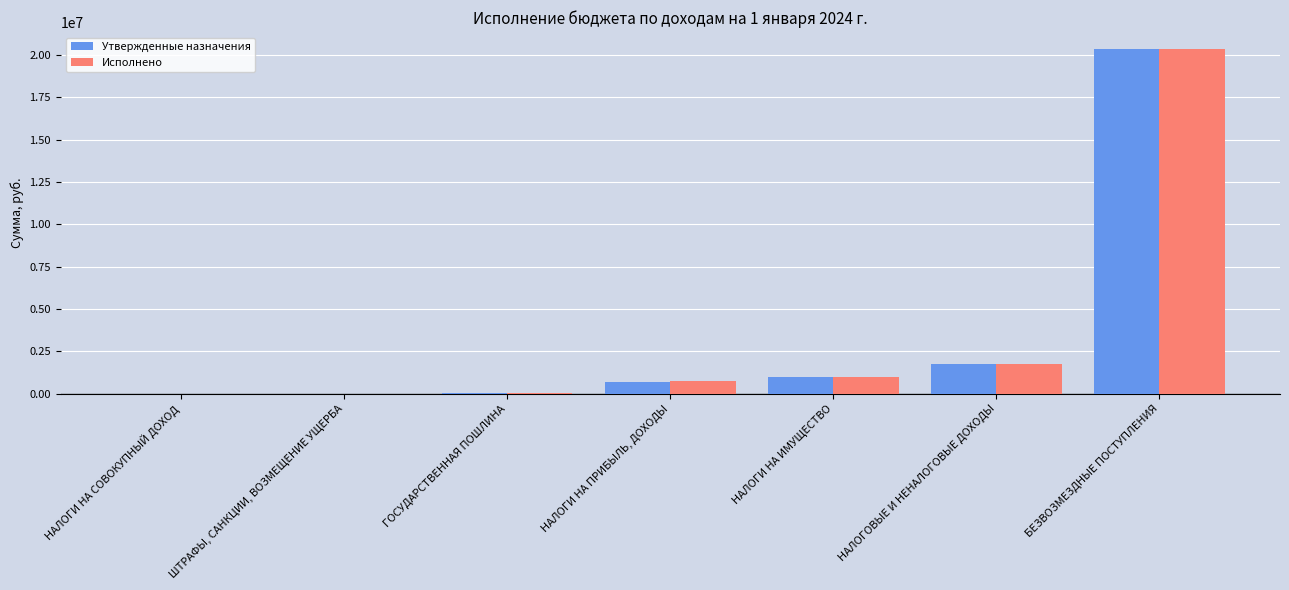

Between НАЛОГИ НА ИМУЩЕСТВО and БЕЗВОЗМЕЗДНЫЕ ПОСТУПЛЕНИЯ, which series saw the biggest shift?

Утвержденные назначения